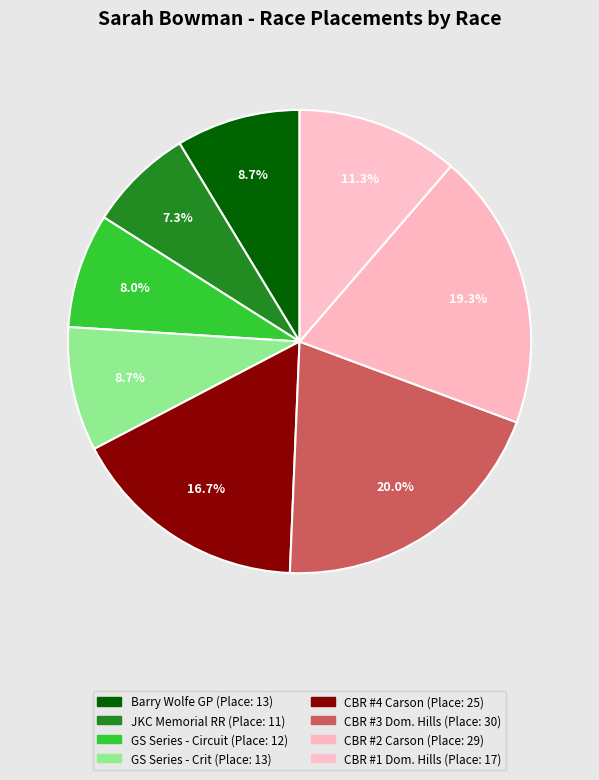

Count the number of slices in the pie.

8